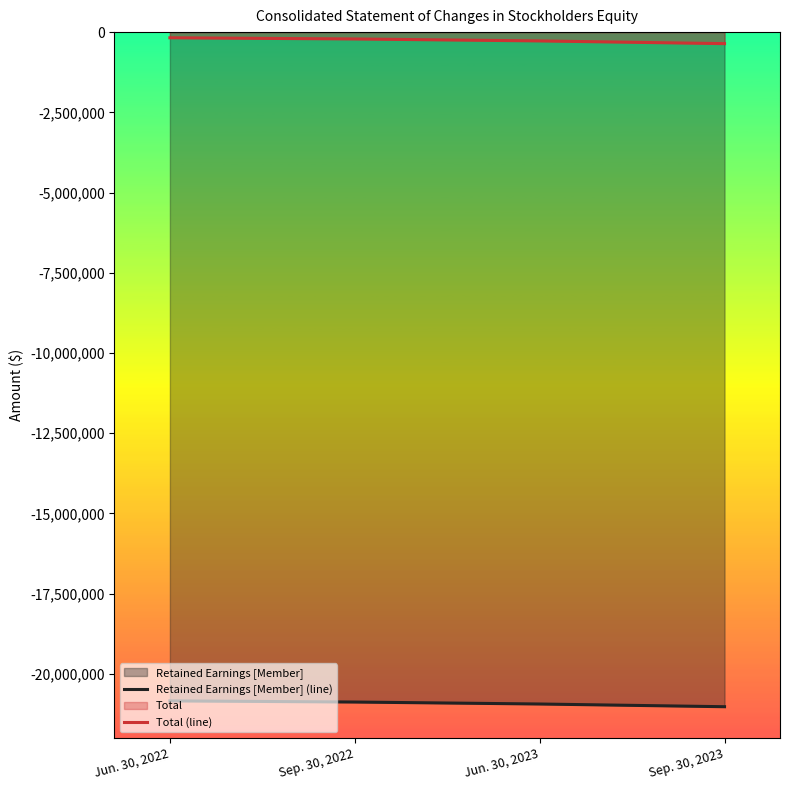

Which category has the lowest value in the Total (line) series?

Sep. 30, 2023